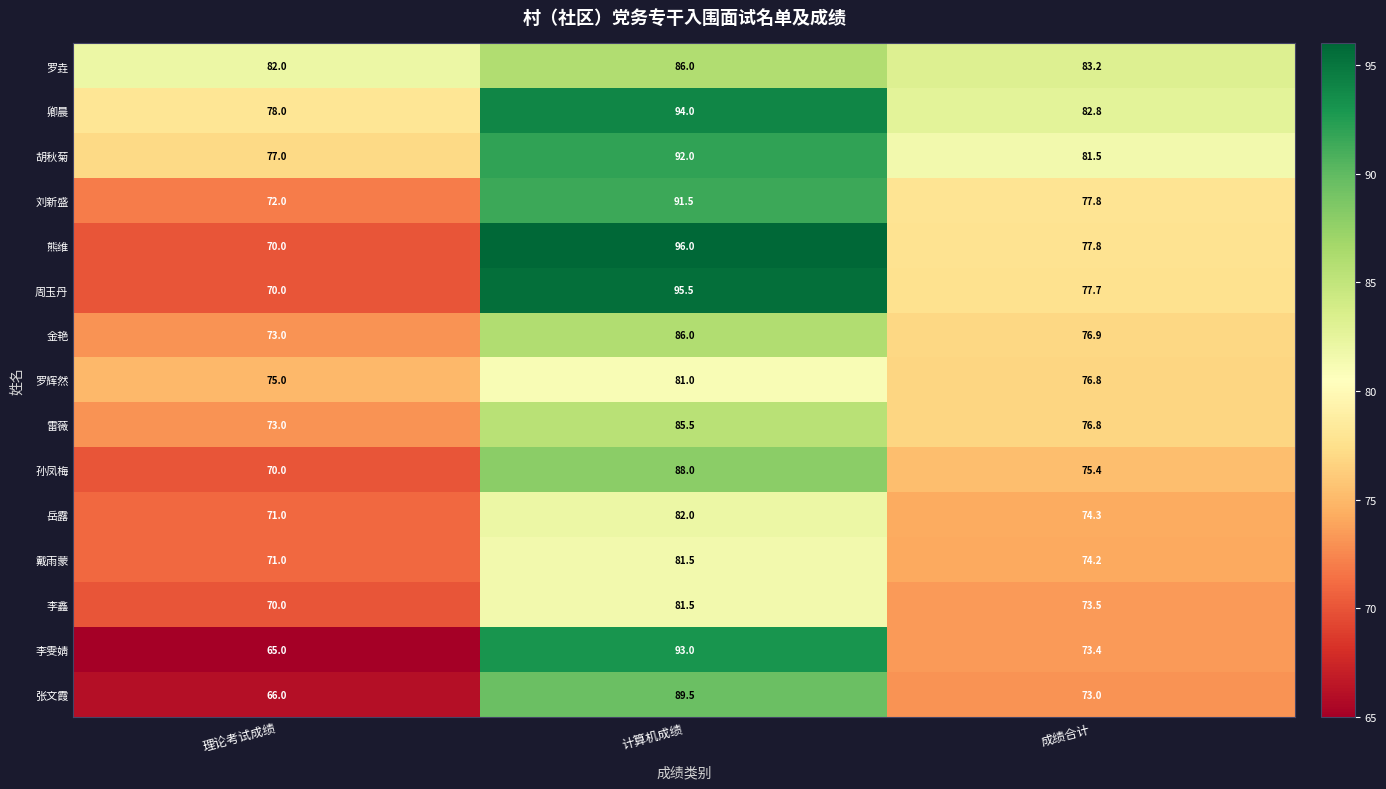

At which label is 雷薇 closest to 79?

成绩合计